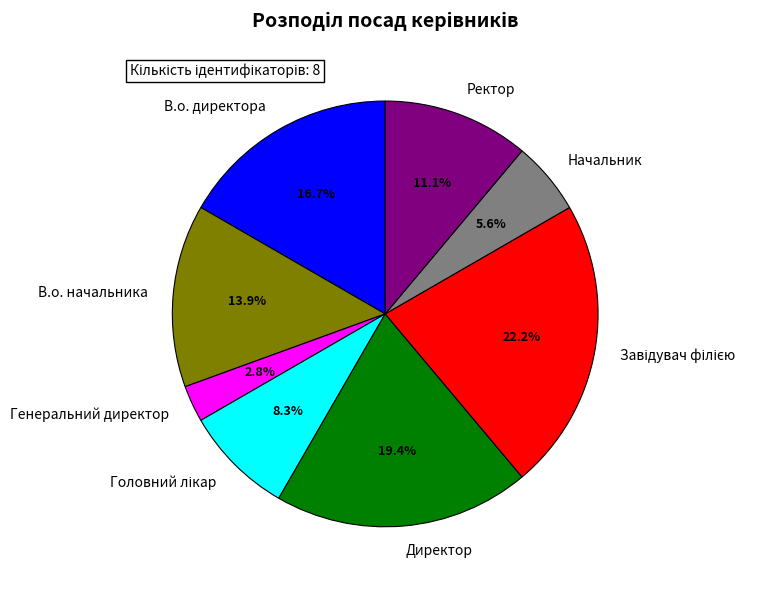

Is it true that Ректор is 20% of the pie?

False